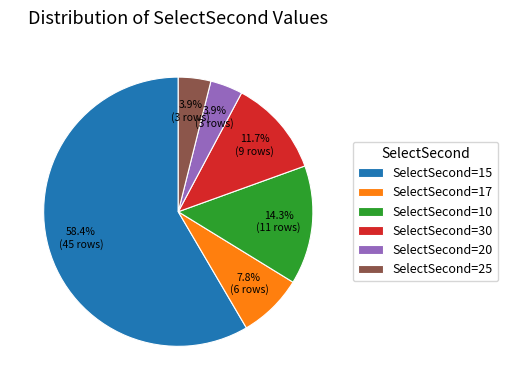

What is the ratio of the value at SelectSecond=15 to the value at SelectSecond=25?

15.0